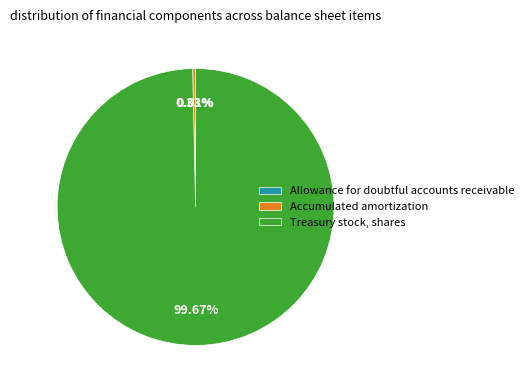

What percentage do Treasury stock, shares and Accumulated amortization together represent?

100.0%